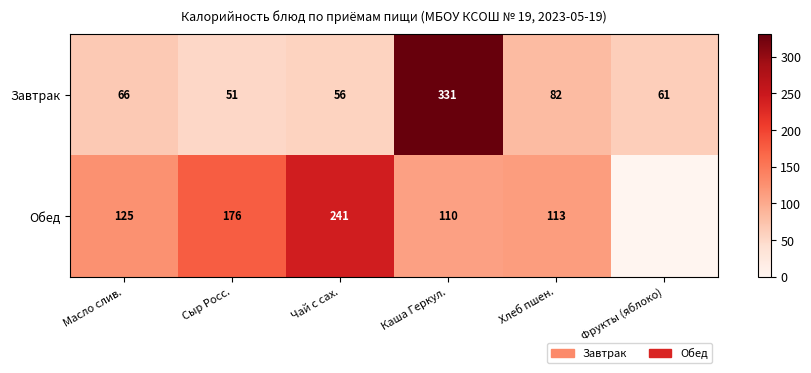

Which series changed the most between Масло слив. and Сыр Росс.?

Обед